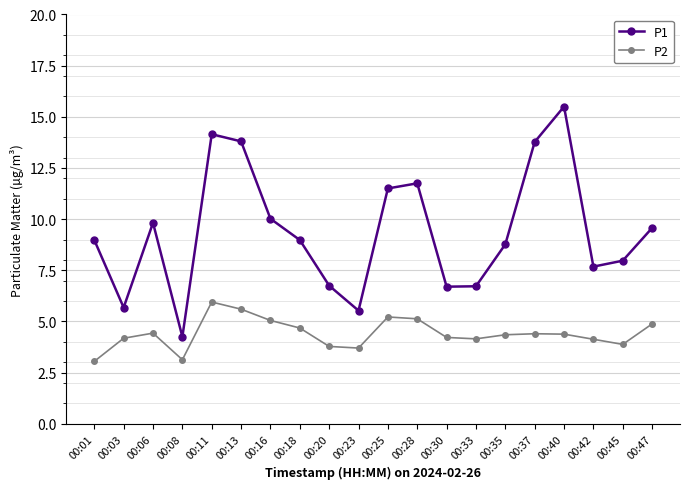

Is this an area chart (filled region under the line)?

No